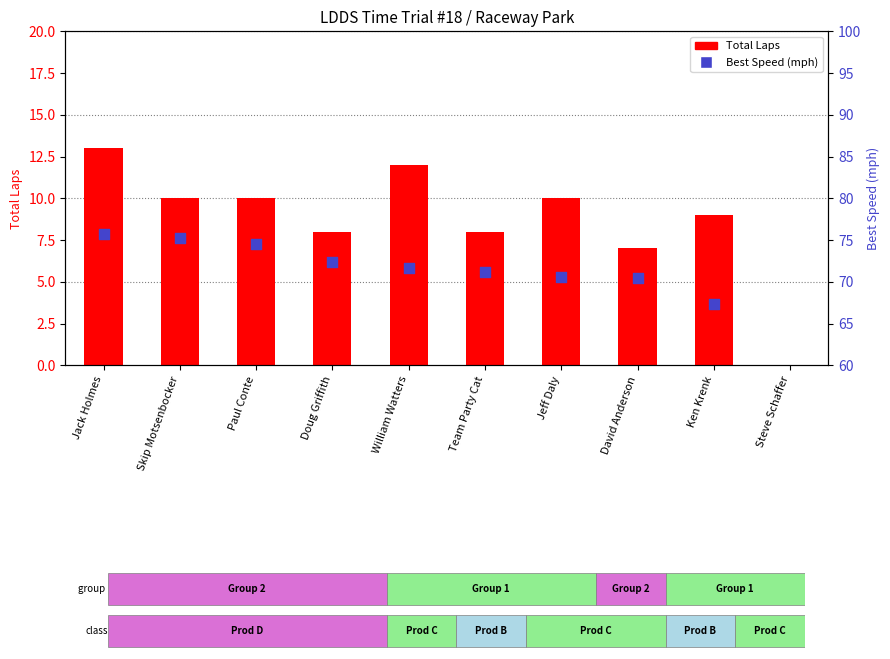

Which series has the largest Y range (max minus min)?

Best Speed (mph)